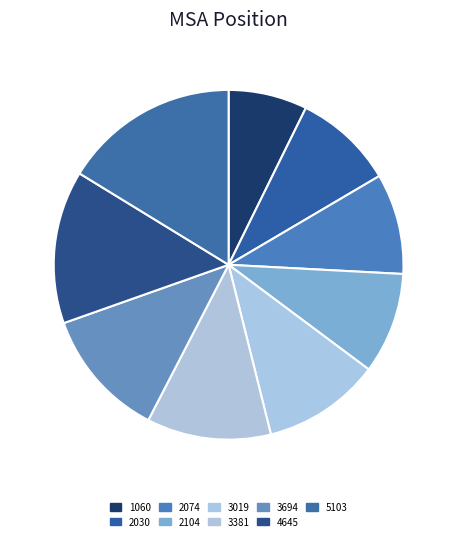

Which category has the smallest portion of the pie?

1060